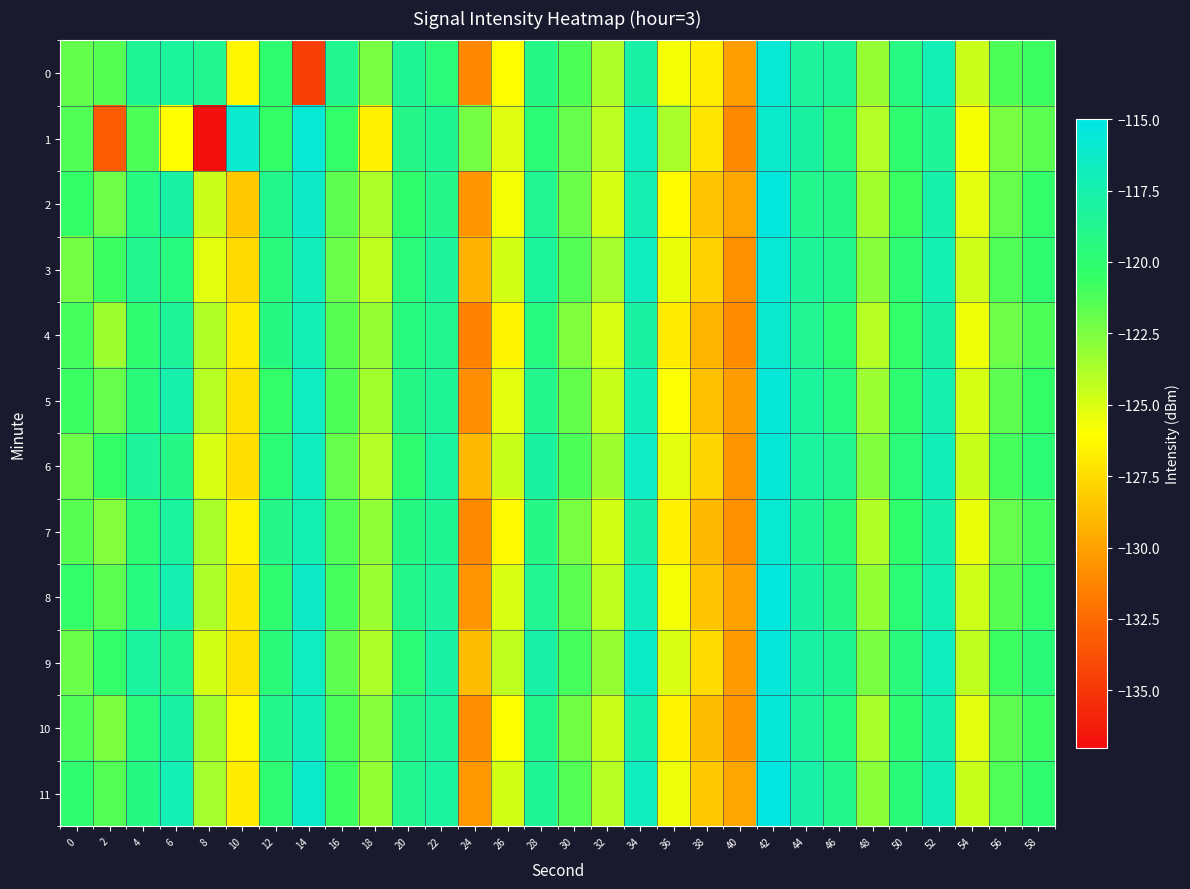

Reading right to left, extract all data points from this chart.

0: 58=-120.7	56=-121.3	54=-124.6	52=-117.1	50=-119.3	48=-123.2	46=-118.2	44=-118.2	42=-115.8	40=-130.2	38=-126.7	36=-125.7	34=-117.7	32=-123.8	30=-121.3	28=-119.1	26=-126.1	24=-131.1	22=-119.7	20=-118.5	18=-122.4	16=-118.6	14=-134.5	12=-120.1	10=-126.4	8=-118.7	6=-118.1	4=-118.4	2=-121.5	0=-121.9
1: 58=-121.6	56=-122.4	54=-125.8	52=-118.3	50=-120.1	48=-124.0	46=-119.5	44=-117.9	42=-116.2	40=-131.0	38=-127.1	36=-123.7	34=-116.8	32=-124.2	30=-121.9	28=-119.8	26=-125.1	24=-122.3	22=-118.5	20=-119.0	18=-126.6	16=-120.3	14=-115.8	12=-120.5	10=-116.0	8=-136.8	6=-126.1	4=-121.2	2=-133.1	0=-121.3
2: 58=-120.3	56=-121.9	54=-125.3	52=-117.6	50=-120.7	48=-123.5	46=-119.1	44=-118.8	42=-115.4	40=-129.8	38=-128.5	36=-126.1	34=-117.3	32=-124.9	30=-122.0	28=-118.6	26=-125.7	24=-130.5	22=-119.0	20=-120.2	18=-123.8	16=-121.7	14=-116.4	12=-118.9	10=-128.3	8=-124.6	6=-117.8	4=-119.3	2=-122.1	0=-120.5
3: 58=-120.0	56=-121.3	54=-124.7	52=-117.2	50=-119.9	48=-122.8	46=-118.9	44=-118.3	42=-115.8	40=-130.7	38=-127.9	36=-125.4	34=-116.7	32=-123.6	30=-121.4	28=-118.1	26=-124.8	24=-129.3	22=-118.2	20=-119.7	18=-124.3	16=-122.0	14=-116.9	12=-119.5	10=-127.6	8=-125.2	6=-119.4	4=-118.7	2=-120.8	0=-122.3
4: 58=-121.2	56=-122.1	54=-125.6	52=-117.8	50=-120.4	48=-124.1	46=-119.8	44=-118.6	42=-116.1	40=-130.9	38=-129.2	36=-126.8	34=-117.9	32=-125.0	30=-122.6	28=-119.3	26=-126.4	24=-131.3	22=-118.7	20=-119.4	18=-123.2	16=-121.5	14=-117.1	12=-119.2	10=-126.8	8=-123.9	6=-118.3	4=-120.1	2=-123.4	0=-121.0
5: 58=-120.5	56=-121.7	54=-124.9	52=-117.4	50=-120.0	48=-123.3	46=-119.3	44=-118.1	42=-115.6	40=-130.2	38=-128.7	36=-125.9	34=-117.1	32=-124.5	30=-121.8	28=-118.8	26=-125.2	24=-130.8	22=-118.4	20=-119.1	18=-123.5	16=-121.2	14=-116.6	12=-120.3	10=-127.2	8=-124.1	6=-117.5	4=-119.6	2=-121.9	0=-120.7
6: 58=-119.8	56=-121.0	54=-124.5	52=-117.0	50=-119.7	48=-122.6	46=-118.7	44=-118.0	42=-115.7	40=-130.5	38=-127.7	36=-125.2	34=-116.5	32=-123.4	30=-121.2	28=-117.9	26=-124.5	24=-129.0	22=-118.0	20=-120.0	18=-124.0	16=-121.9	14=-116.8	12=-119.8	10=-127.4	8=-125.0	6=-119.1	4=-118.2	2=-120.5	0=-122.1
7: 58=-121.0	56=-121.9	54=-125.4	52=-117.6	50=-120.2	48=-123.9	46=-119.6	44=-118.4	42=-115.9	40=-130.7	38=-129.0	36=-126.6	34=-117.7	32=-124.8	30=-122.4	28=-119.1	26=-126.2	24=-131.0	22=-118.5	20=-119.2	18=-123.0	16=-121.3	14=-117.2	12=-119.0	10=-126.5	8=-123.7	6=-118.0	4=-119.9	2=-122.7	0=-121.5
8: 58=-120.3	56=-121.5	54=-124.7	52=-117.2	50=-119.8	48=-123.1	46=-119.1	44=-117.9	42=-115.4	40=-130.0	38=-128.5	36=-125.7	34=-116.9	32=-124.3	30=-121.6	28=-118.6	26=-125.0	24=-130.6	22=-118.2	20=-118.9	18=-123.3	16=-121.0	14=-116.4	12=-120.1	10=-127.0	8=-123.8	6=-117.3	4=-119.4	2=-121.6	0=-120.3
9: 58=-119.6	56=-120.8	54=-124.3	52=-116.8	50=-119.5	48=-122.4	46=-118.5	44=-117.8	42=-115.5	40=-130.3	38=-127.5	36=-125.0	34=-116.3	32=-123.2	30=-121.0	28=-117.7	26=-124.3	24=-128.8	22=-117.8	20=-119.8	18=-123.8	16=-121.7	14=-116.6	12=-119.6	10=-127.2	8=-124.8	6=-118.9	4=-118.0	2=-120.3	0=-122.0
10: 58=-120.8	56=-121.7	54=-125.2	52=-117.4	50=-120.0	48=-123.7	46=-119.4	44=-118.2	42=-115.7	40=-130.5	38=-128.8	36=-126.4	34=-117.5	32=-124.6	30=-122.2	28=-118.9	26=-126.0	24=-130.8	22=-118.3	20=-119.0	18=-122.8	16=-121.1	14=-117.0	12=-118.8	10=-126.3	8=-123.5	6=-117.8	4=-119.7	2=-122.5	0=-121.3
11: 58=-120.1	56=-121.3	54=-124.5	52=-117.0	50=-119.6	48=-122.9	46=-118.9	44=-117.7	42=-115.2	40=-129.8	38=-128.3	36=-125.5	34=-116.7	32=-124.1	30=-121.4	28=-118.4	26=-124.8	24=-130.4	22=-118.0	20=-118.7	18=-123.1	16=-120.8	14=-116.2	12=-119.9	10=-126.8	8=-123.6	6=-117.1	4=-119.2	2=-121.4	0=-120.1